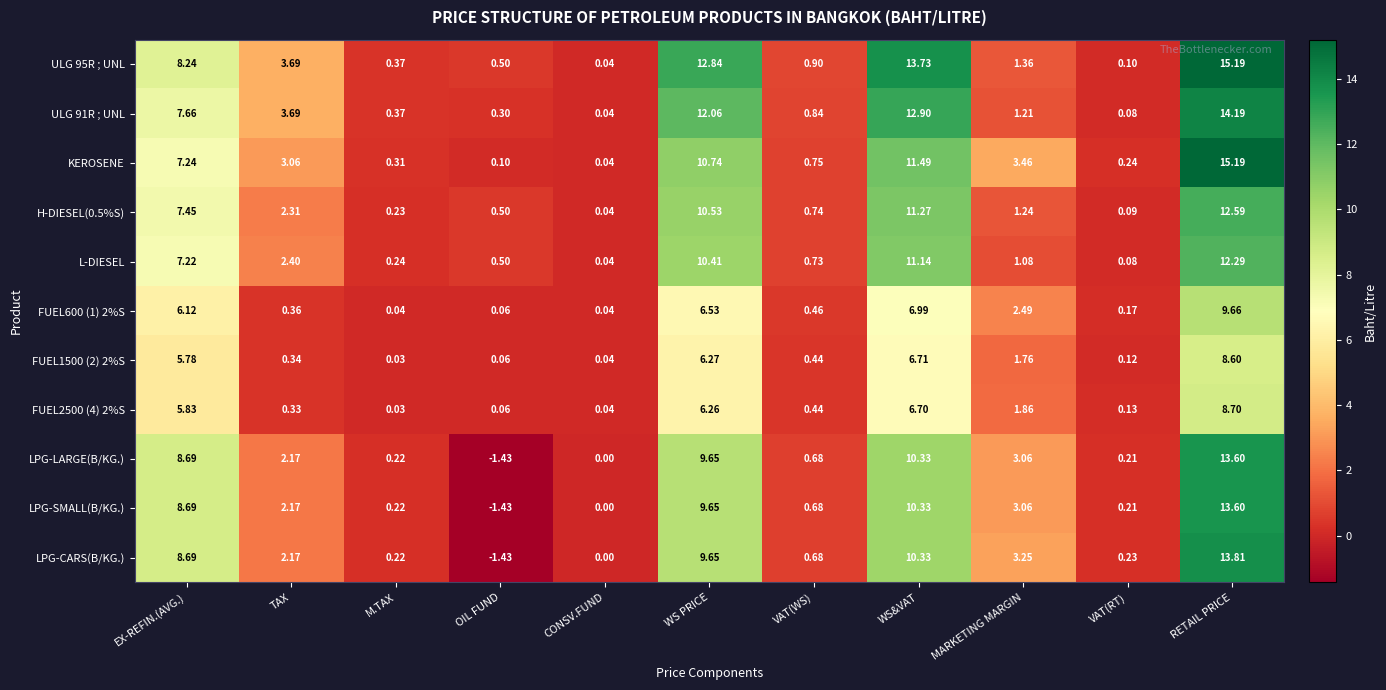

At which category is the sum across all series the highest?

RETAIL PRICE